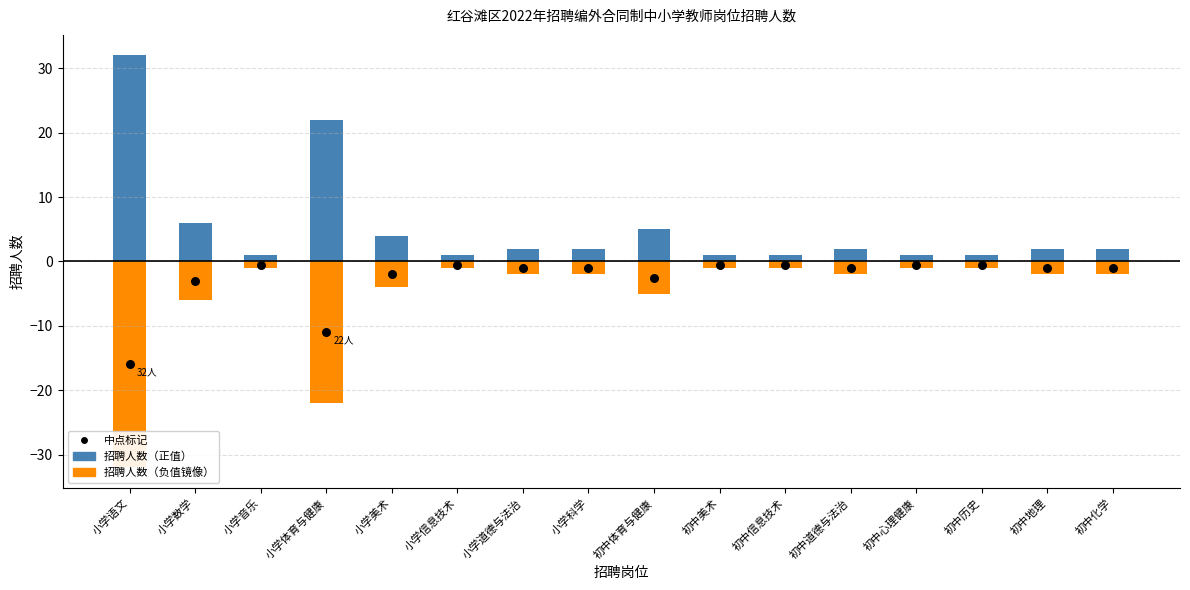

Which series contains the highest Y value?

招聘人数（正）